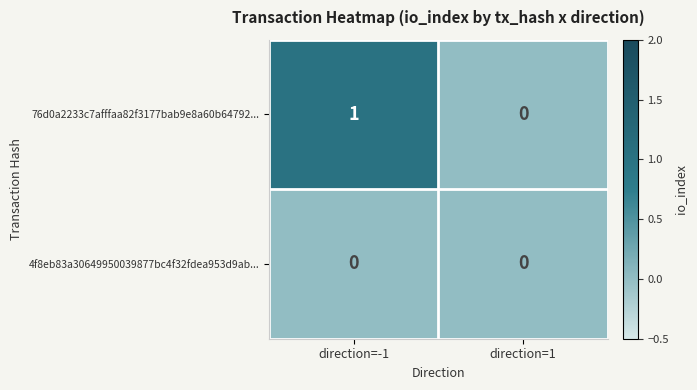

At which category is the sum across all series the highest?

direction=-1